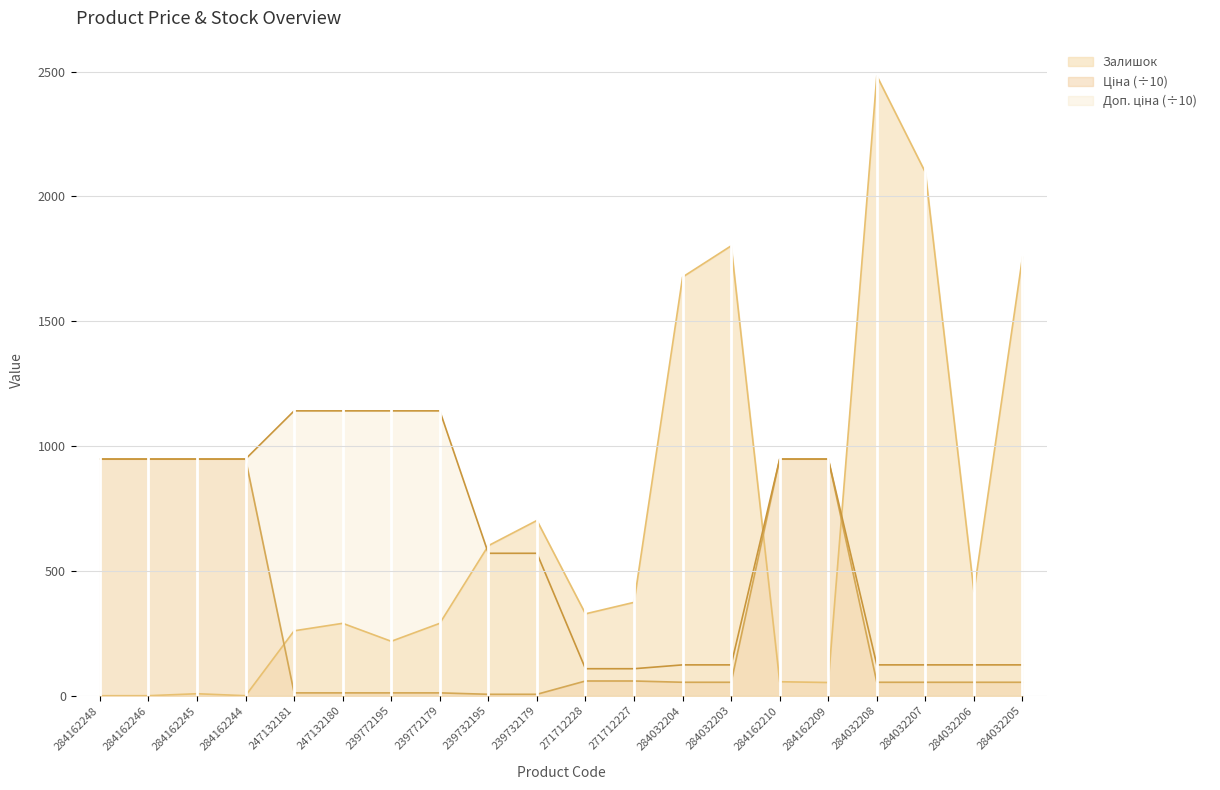

What position from the right is 271712228?

10